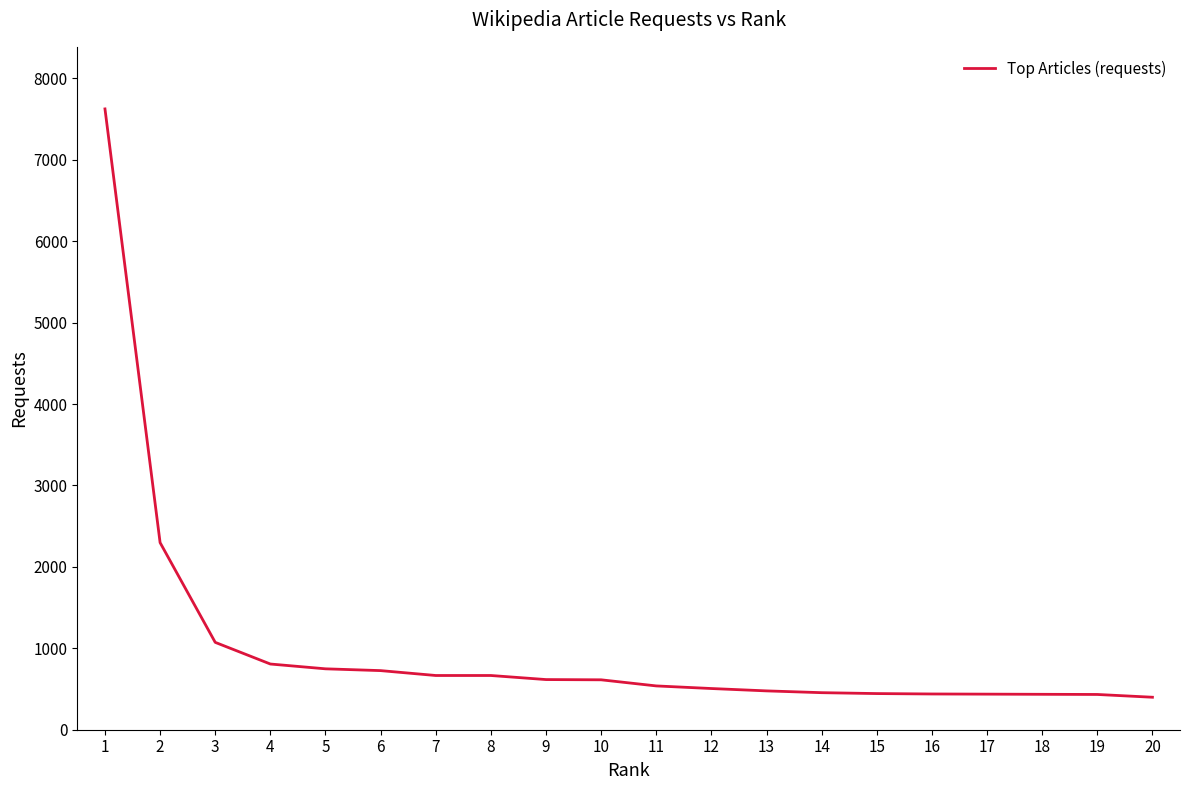

What is the difference between the values at 7 and 20?

267